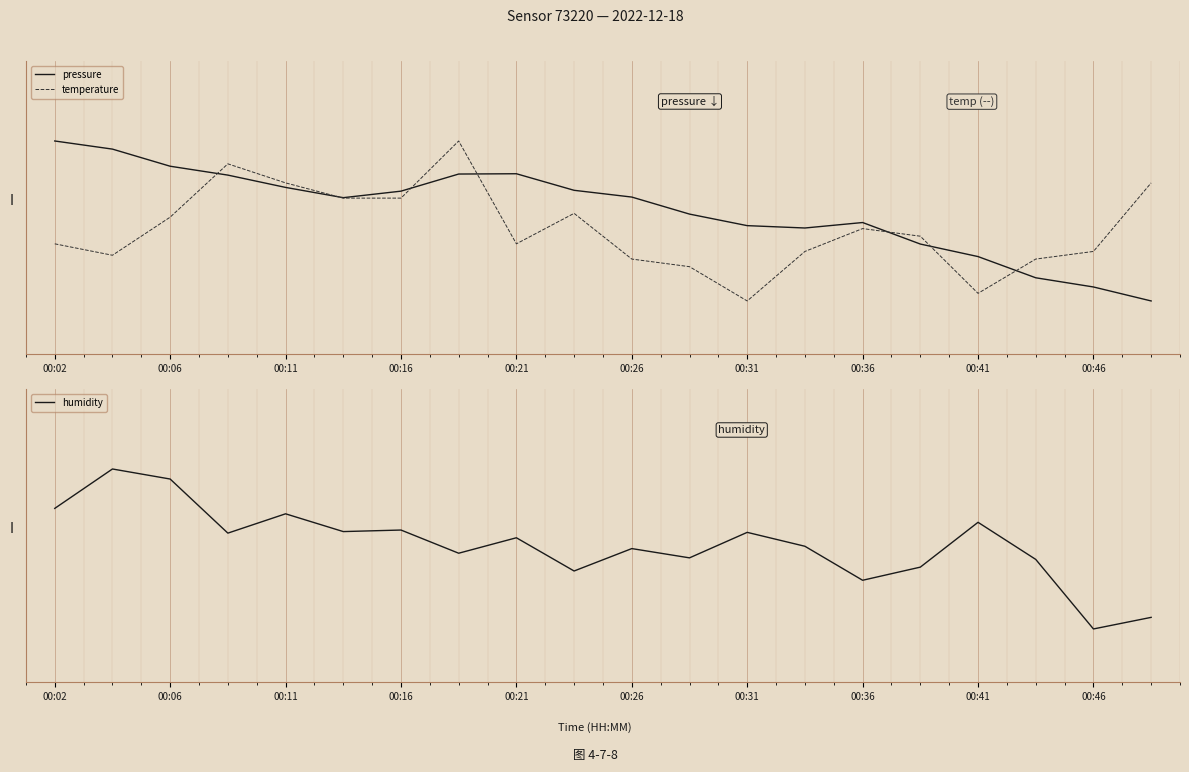

How many values in temperature are below zero?

12